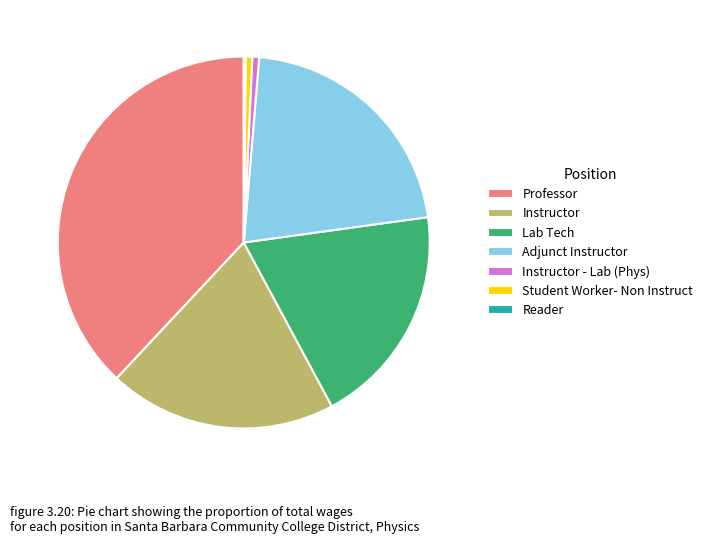

Which category has the biggest portion of the pie?

Professor